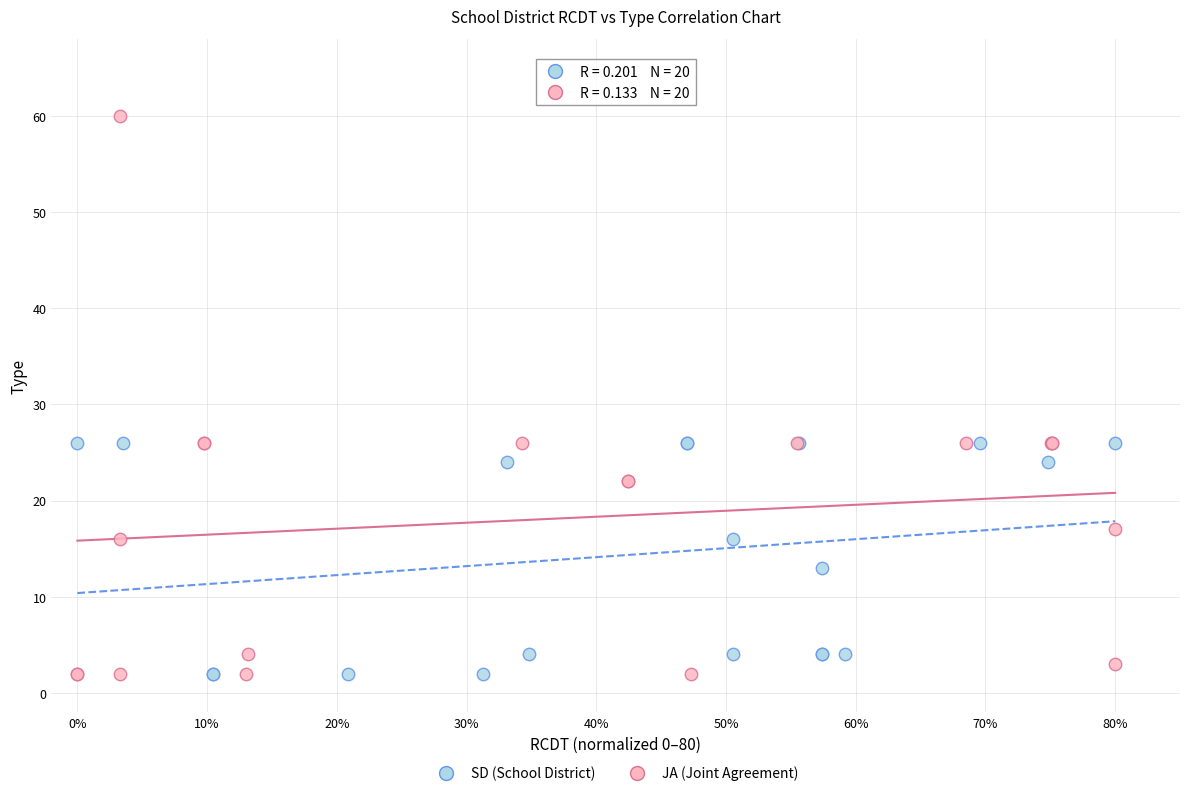

Which series has the largest Y range (max minus min)?

JA (Joint Agreement)